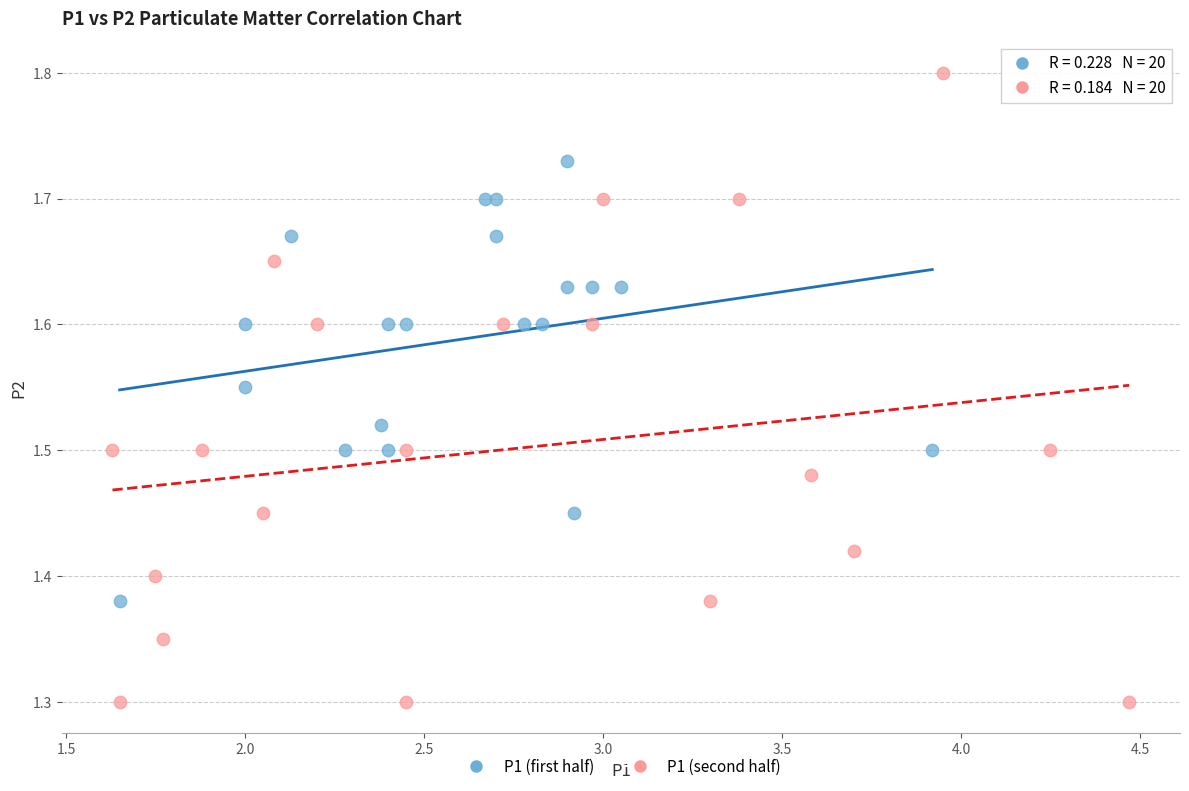

Which series reaches the minimum Y coordinate?

P1 (second half)